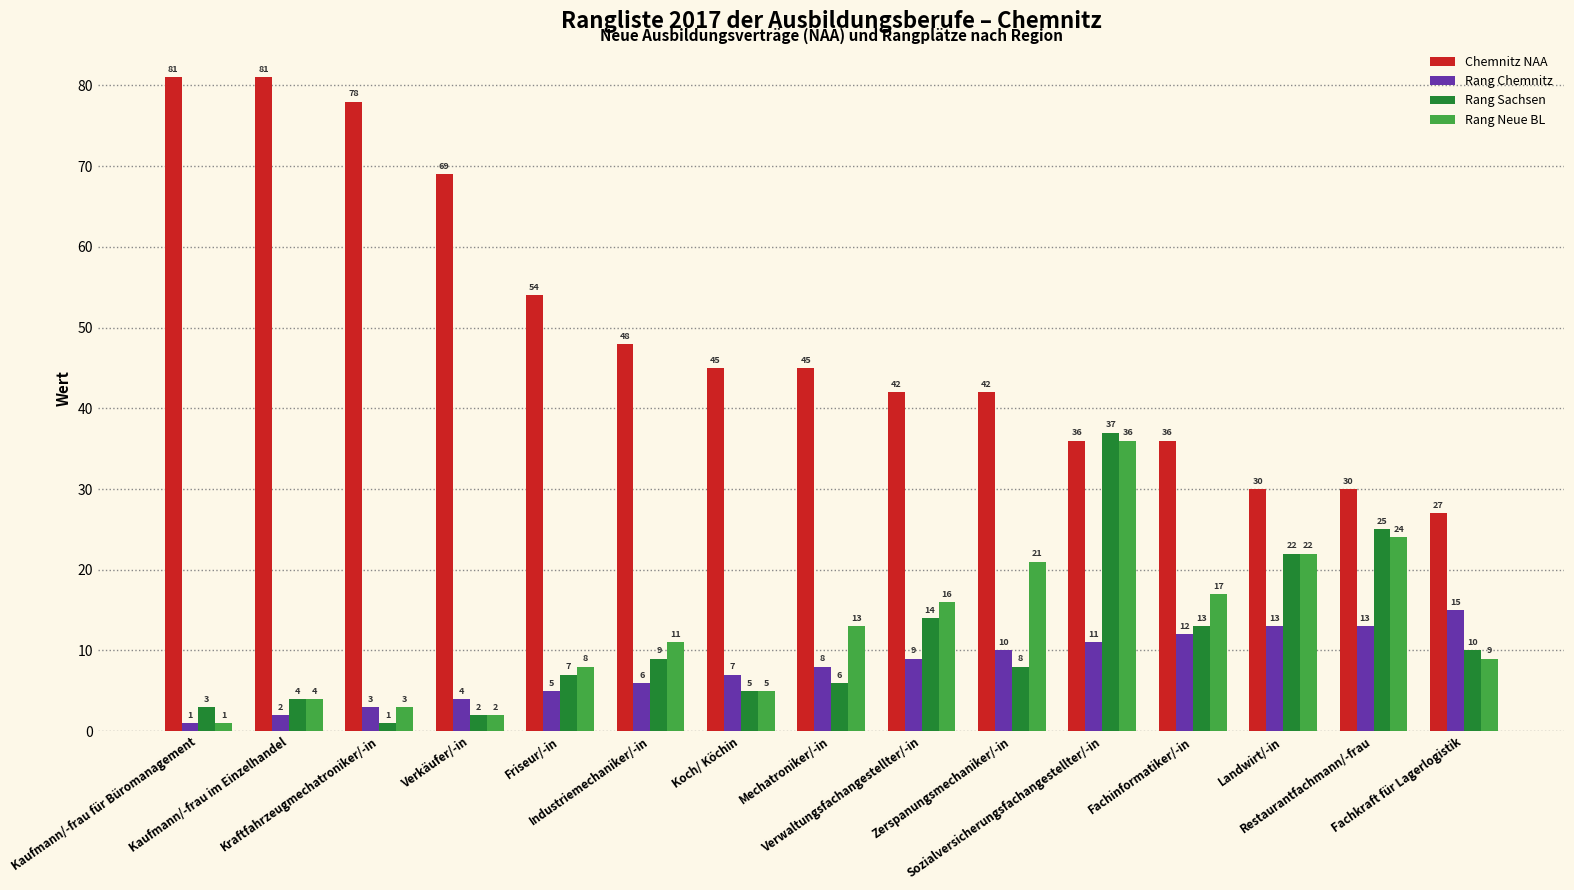

Rank the series by their maximum value, from lowest to highest.

Rang Chemnitz, Rang Neue BL, Rang Sachsen, Chemnitz NAA